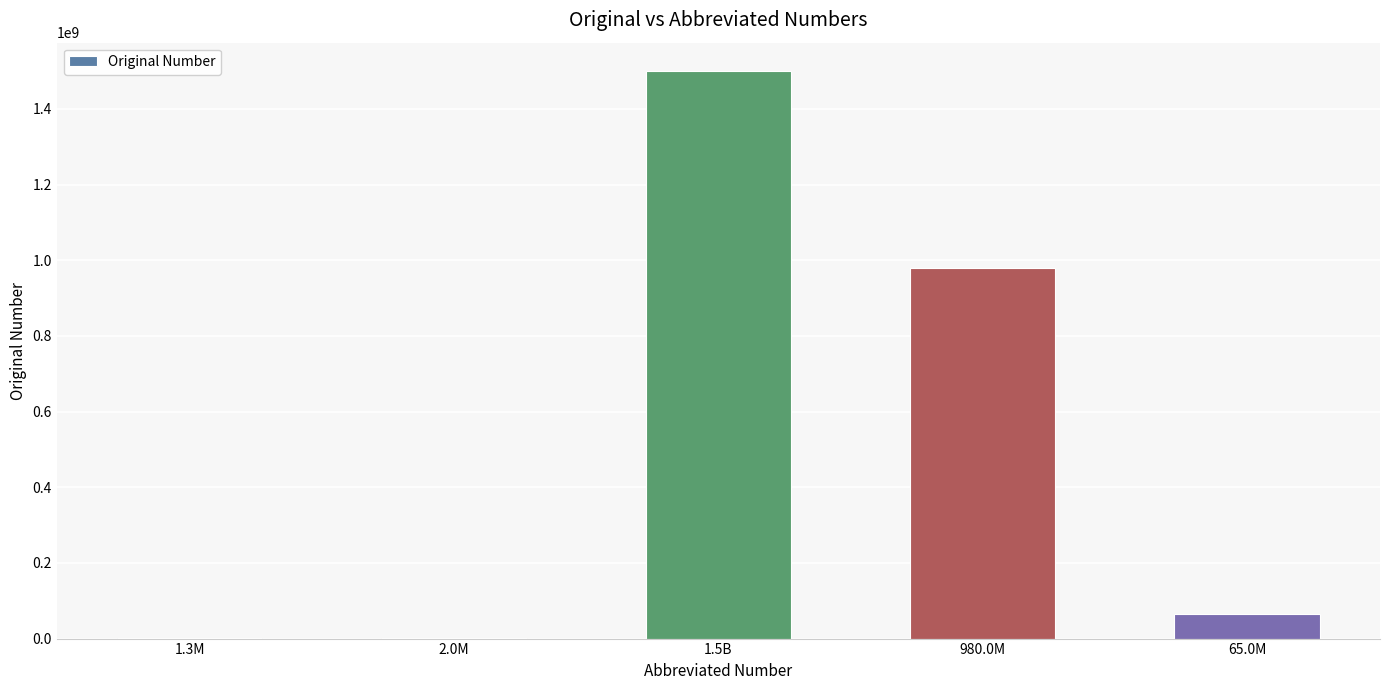

The value at 1.5B is 687583007. True or false?

False